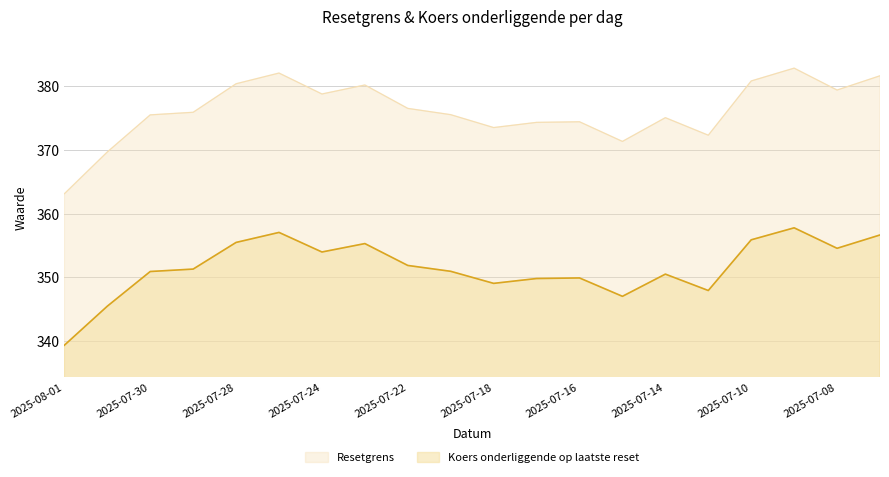

True or false: Koers onderliggende op laatste reset and Resetgrens intersect in this chart.

False